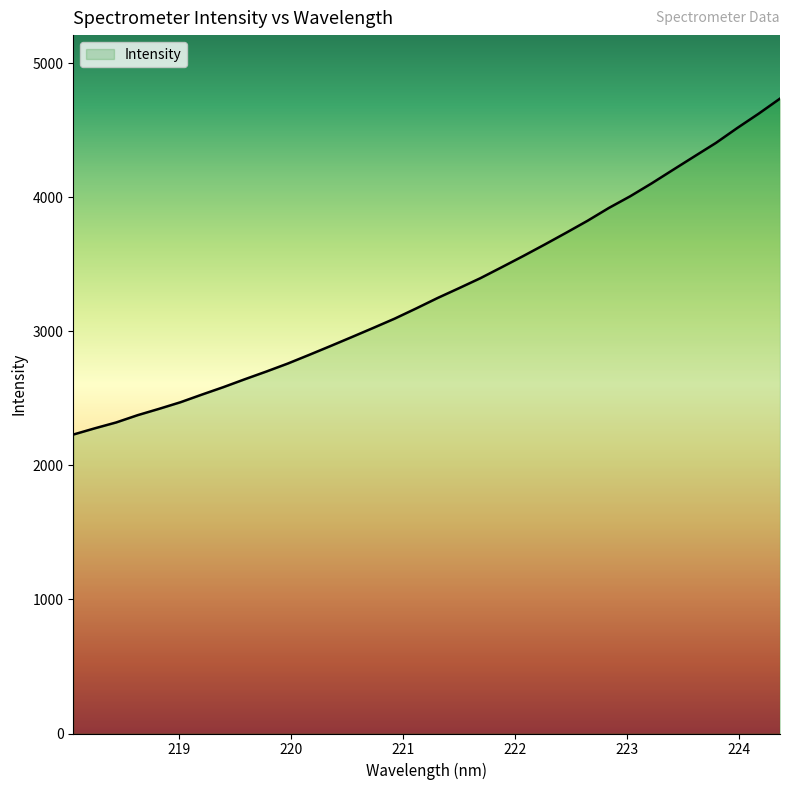

What is the difference between the maximum and minimum values?

2506.2